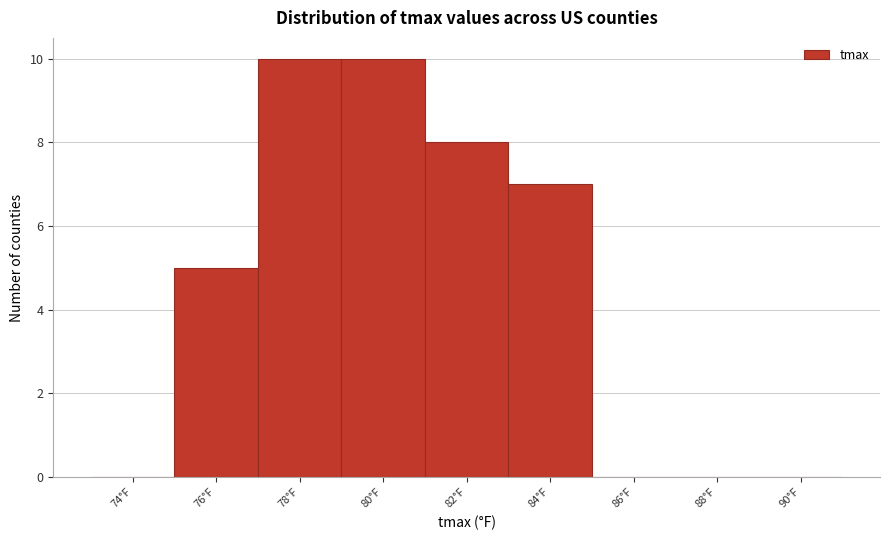

Reading left to right, list all the values displayed in this chart.

74°F=0	76°F=5	78°F=10	80°F=10	82°F=8	84°F=7	86°F=0	88°F=0	90°F=0